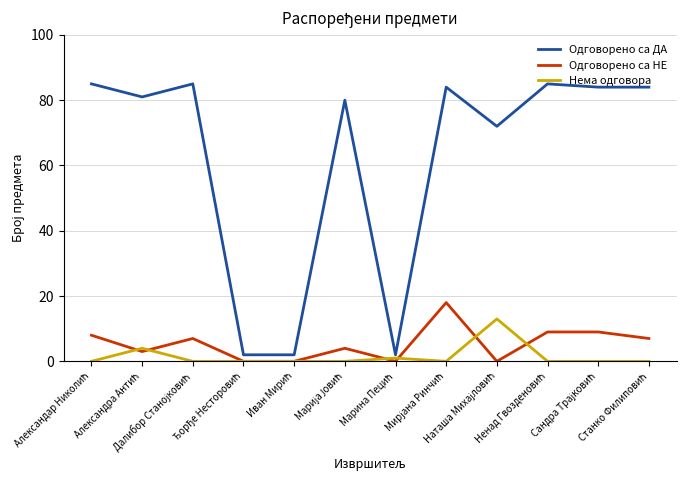

What is the maximum value for Нема одговора?

13